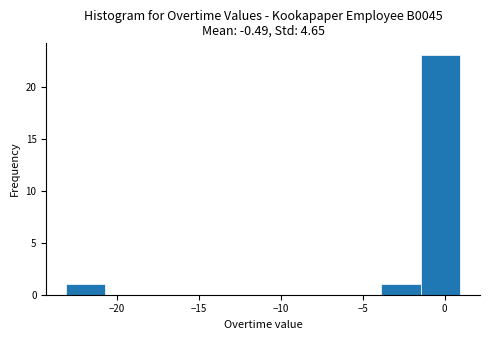

Which range on the x-axis has the tallest bar?

-1.5 to 1.0